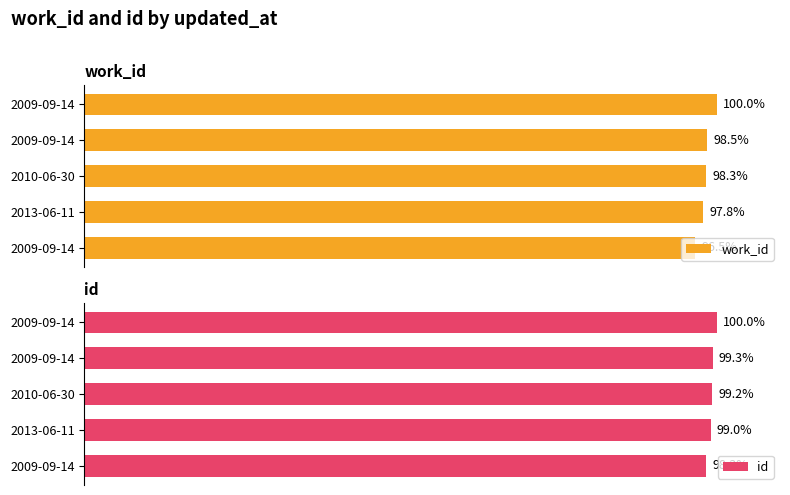

What is the maximum value for work_id?

100.0